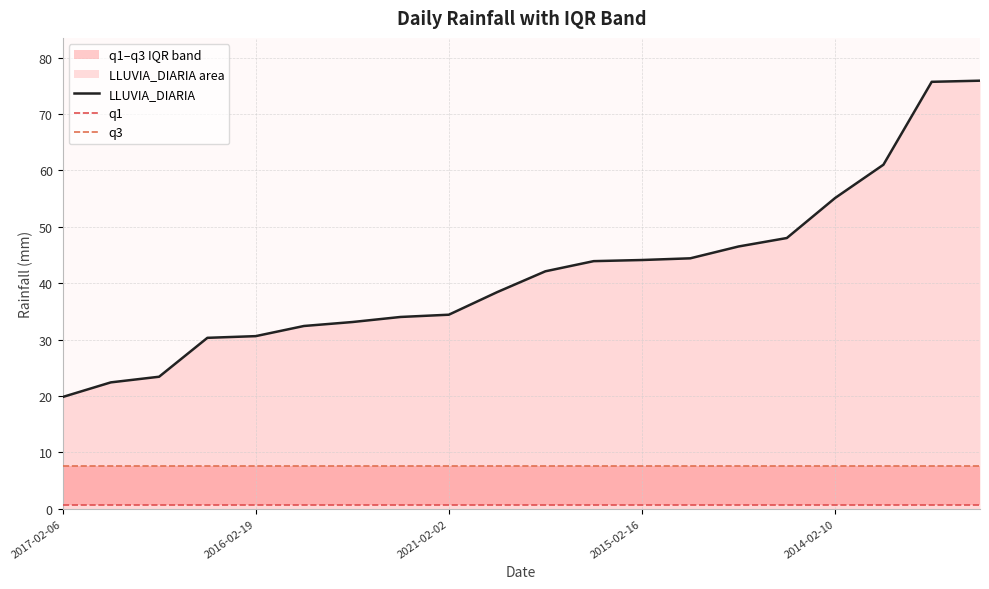

What is the lowest value of the q3 series?

7.5